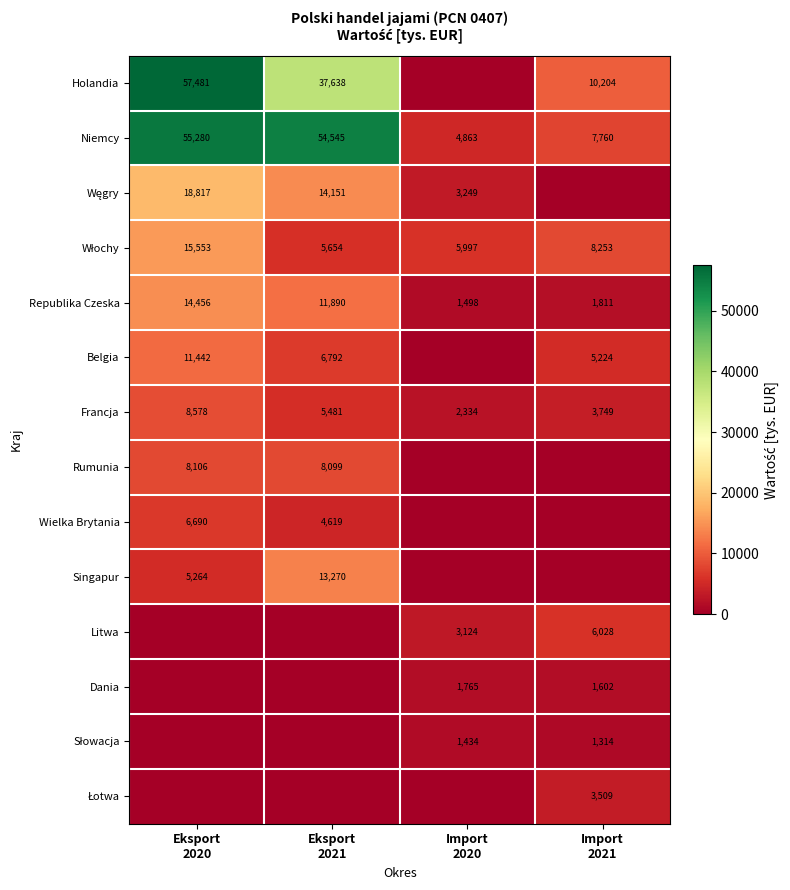

Which series has the largest total across all categories?

Niemcy